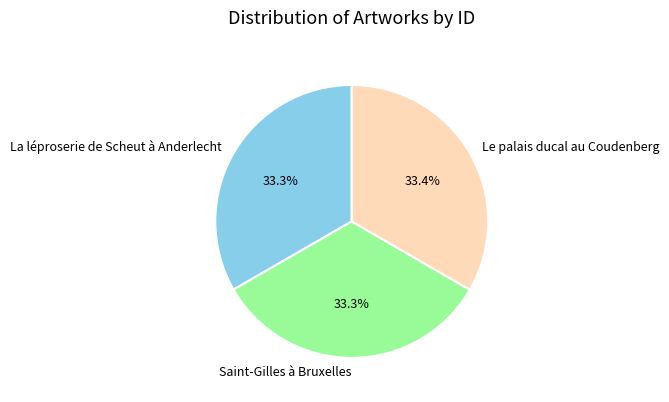

To the nearest percent, what portion does La léproserie de Scheut à Anderlecht represent?

33%